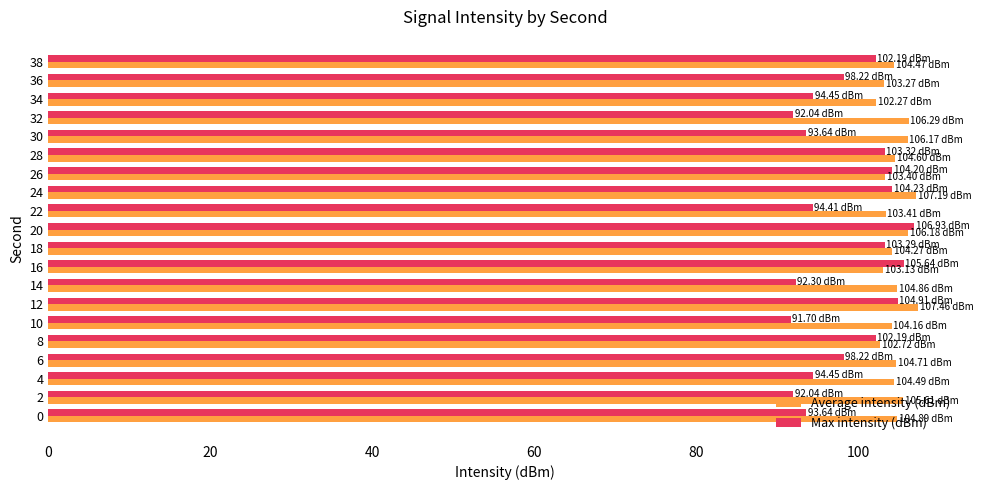

Which series has the largest total across all categories?

Average intensity (dBm)